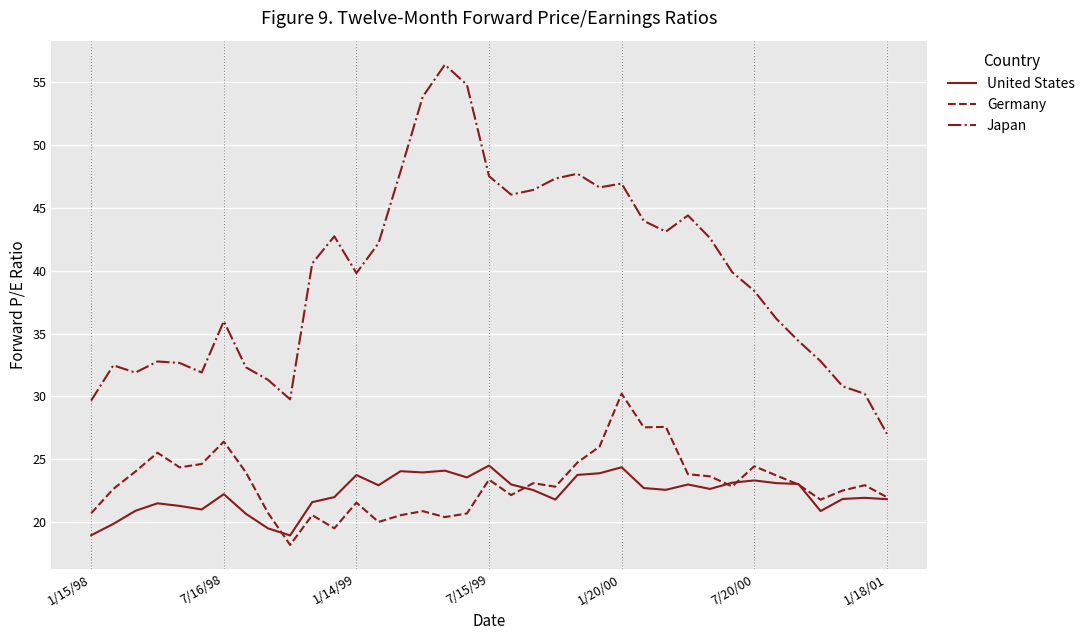

Which series has the widest spread of values?

Japan